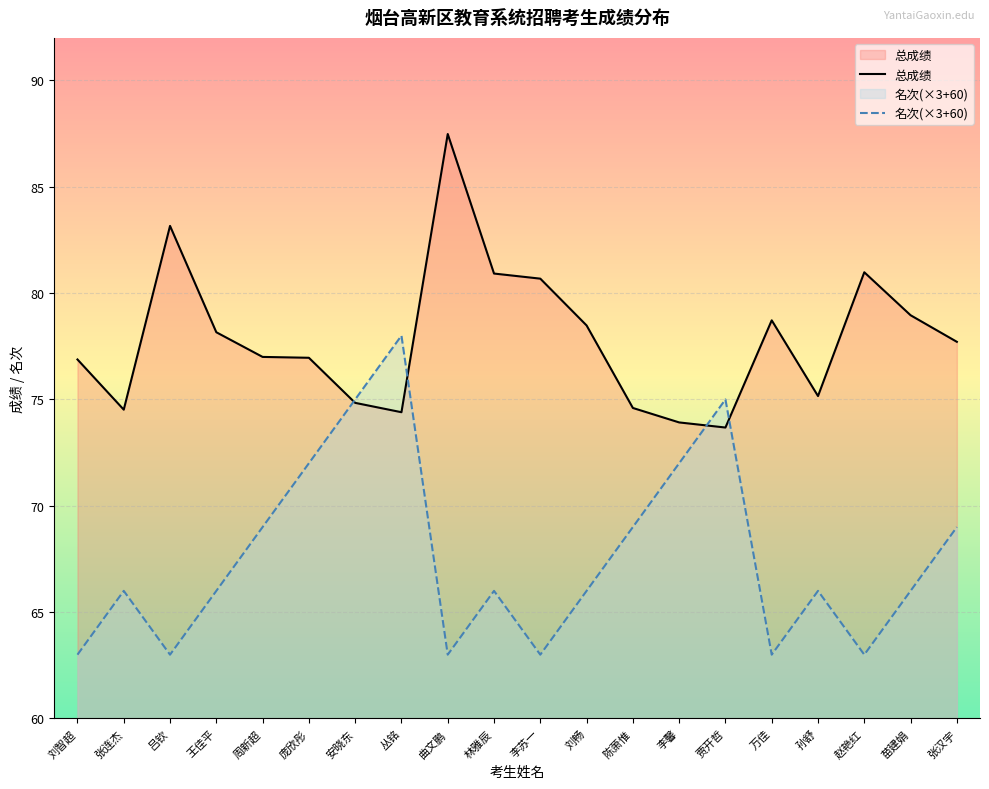

Count the 名次(×3+60) values in the range 63 to 72.

17